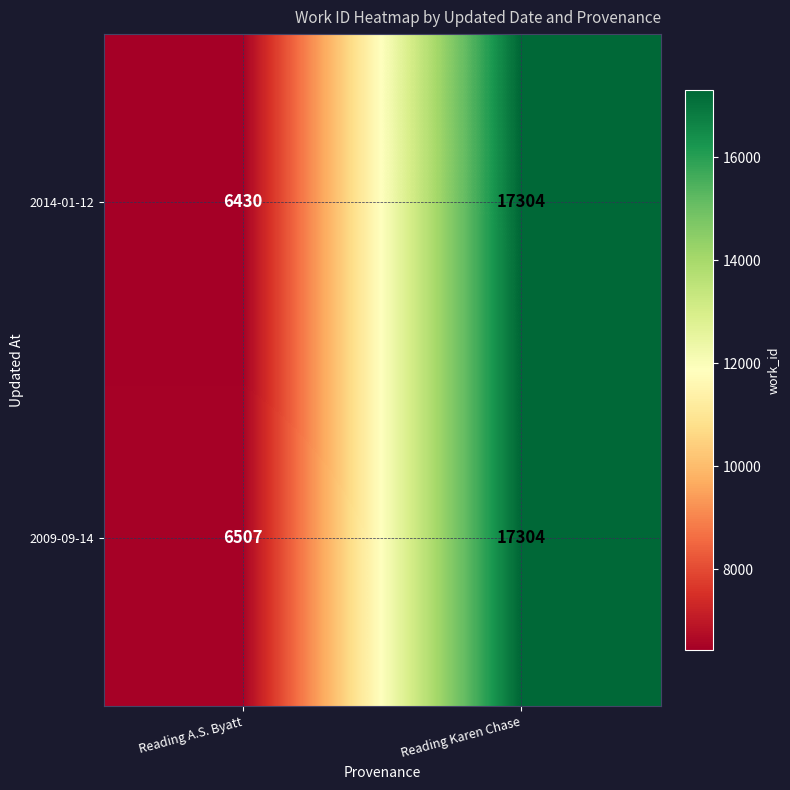

Reading right to left, extract all data points from this chart.

2014-01-12: 17304	6430
2009-09-14: 17304	6507